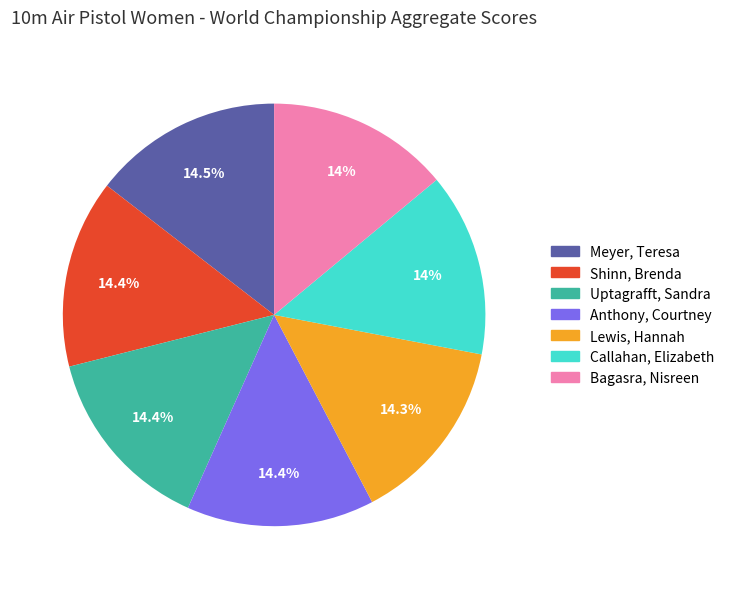

What portion of the pie excludes Bagasra, Nisreen?

86.0%